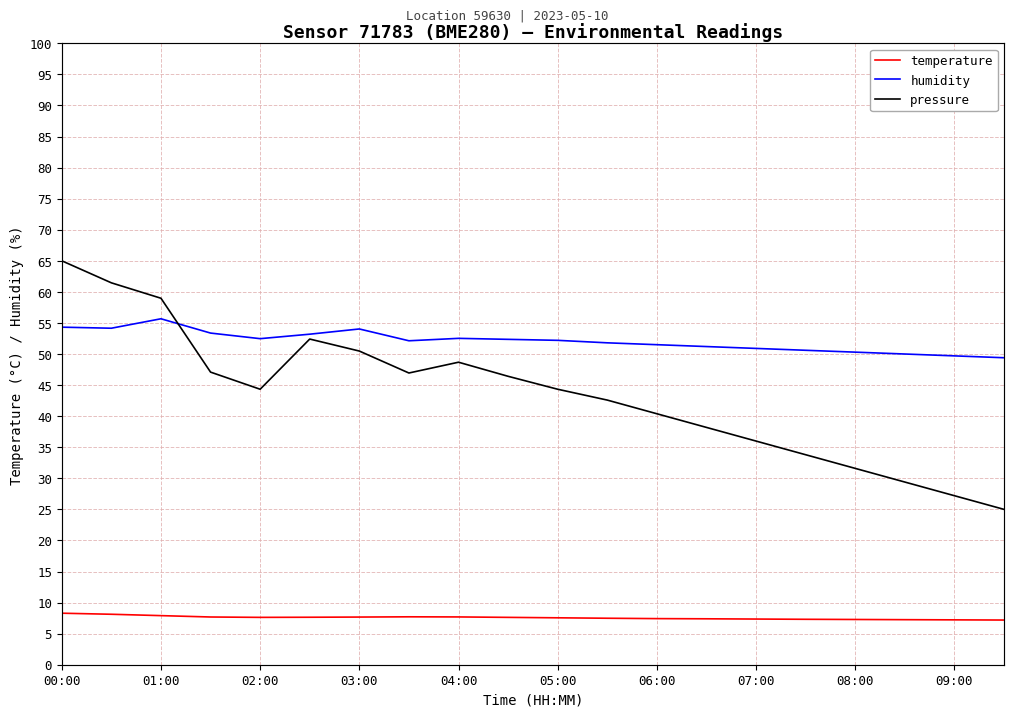

What is the highest value of the temperature series?

8.3